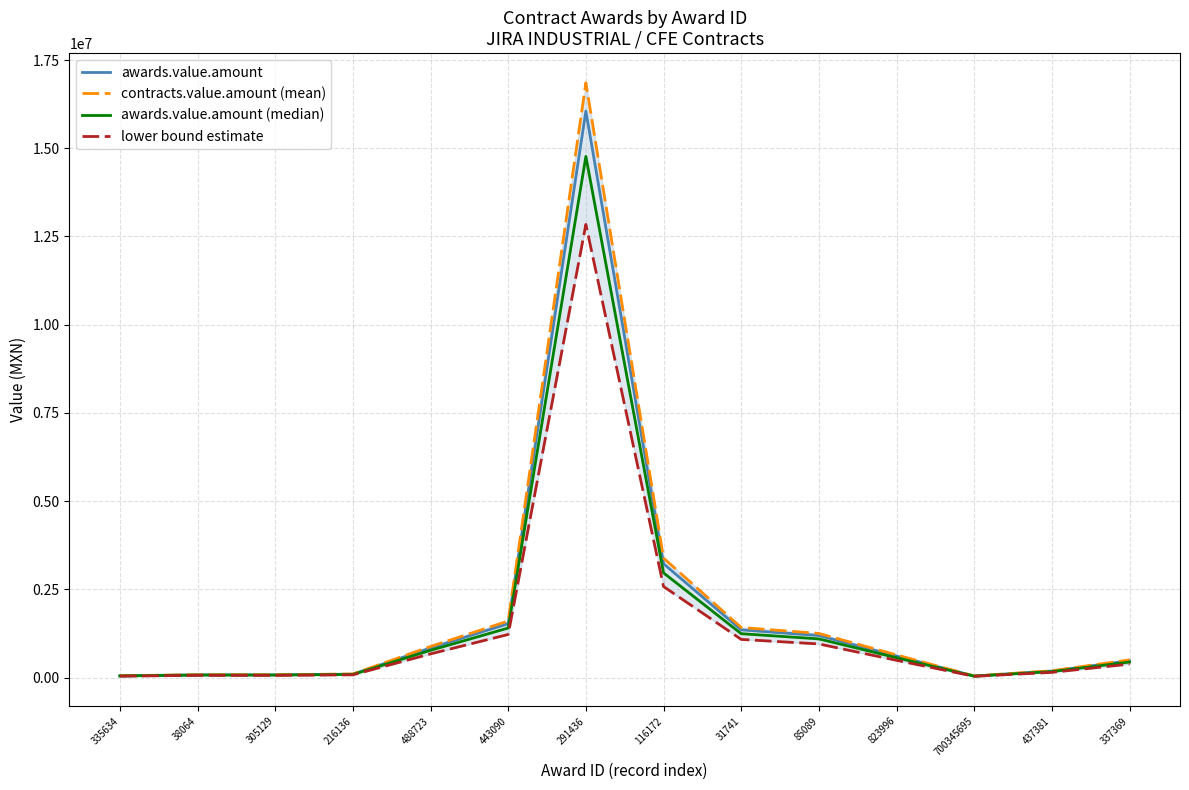

Which series has the widest spread of values?

contracts.value.amount (mean)